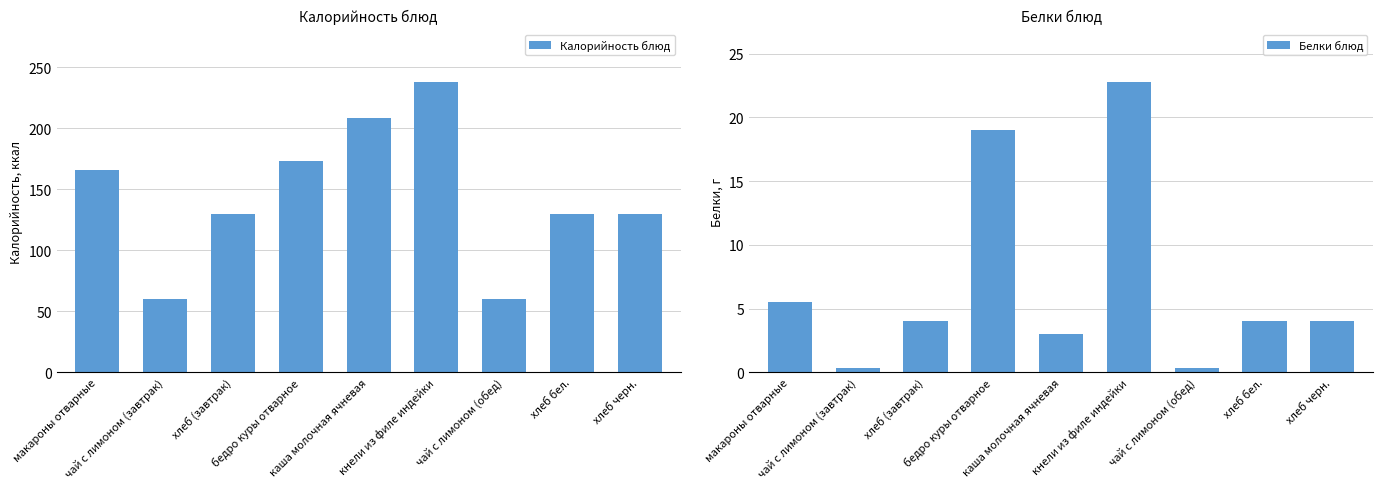

Reading left to right, extract all data points from this chart.

Калорийность блюд: макароны отварные=165.5	чай с лимоном (завтрак)=60.0	хлеб (завтрак)=130.0	бедро куры отварное=173.0	каша молочная ячневая=208.0	кнели из филе индейки=238.0	чай с лимоном (обед)=60.0	хлеб бел.=130.0	хлеб черн.=130.0
Белки блюд: макароны отварные=5.5	чай с лимоном (завтрак)=0.3	хлеб (завтрак)=4.0	бедро куры отварное=19.0	каша молочная ячневая=3.0	кнели из филе индейки=22.8	чай с лимоном (обед)=0.3	хлеб бел.=4.0	хлеб черн.=4.0